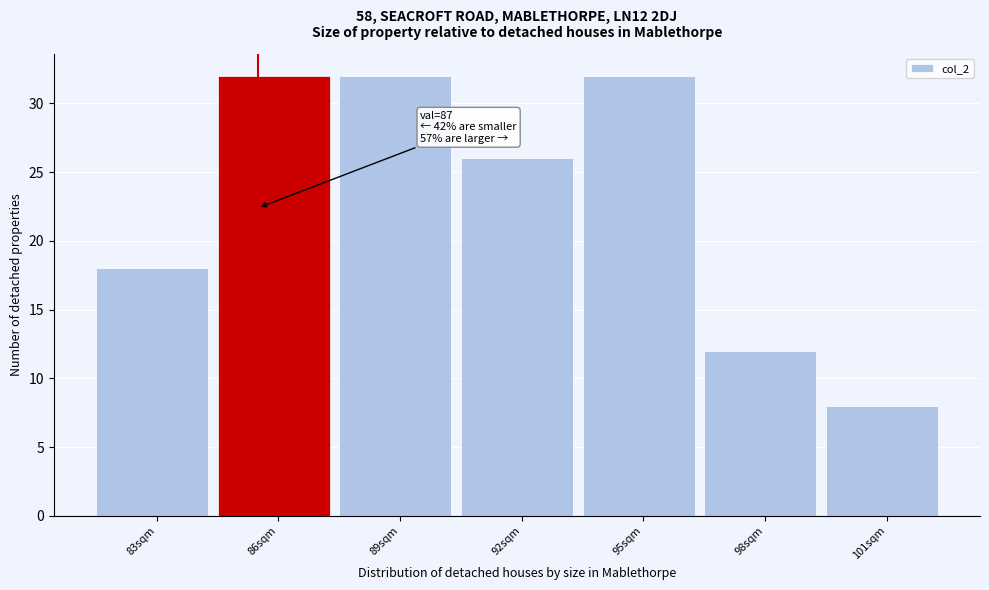

Reading left to right, transcribe all the data shown in this chart.

18	32	32	26	32	12	8